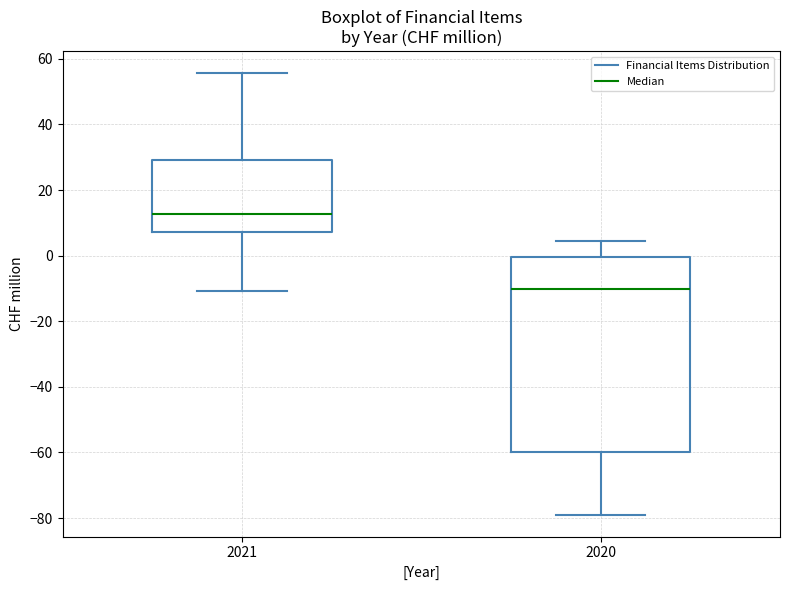

Reading left to right, read every box against the y-axis: the position of its median line, the range the box covers, and the ends of its whiskers. The values are not printed on the chart, so give them approximately, as read against the axis.

2021: median 12, box 8 to 30, whiskers -10 to 56
2020: median -10, box -60 to 0, whiskers -78 to 4